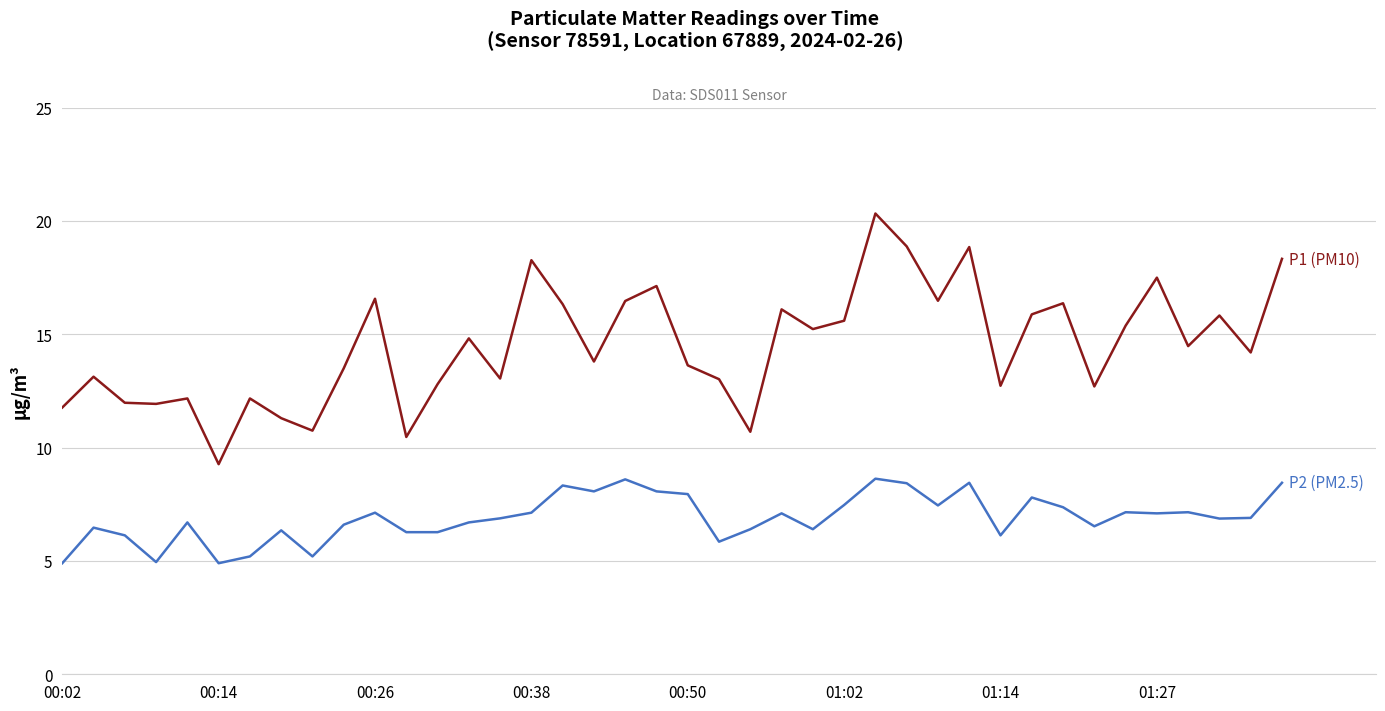

What is the greatest value displayed?

20.3